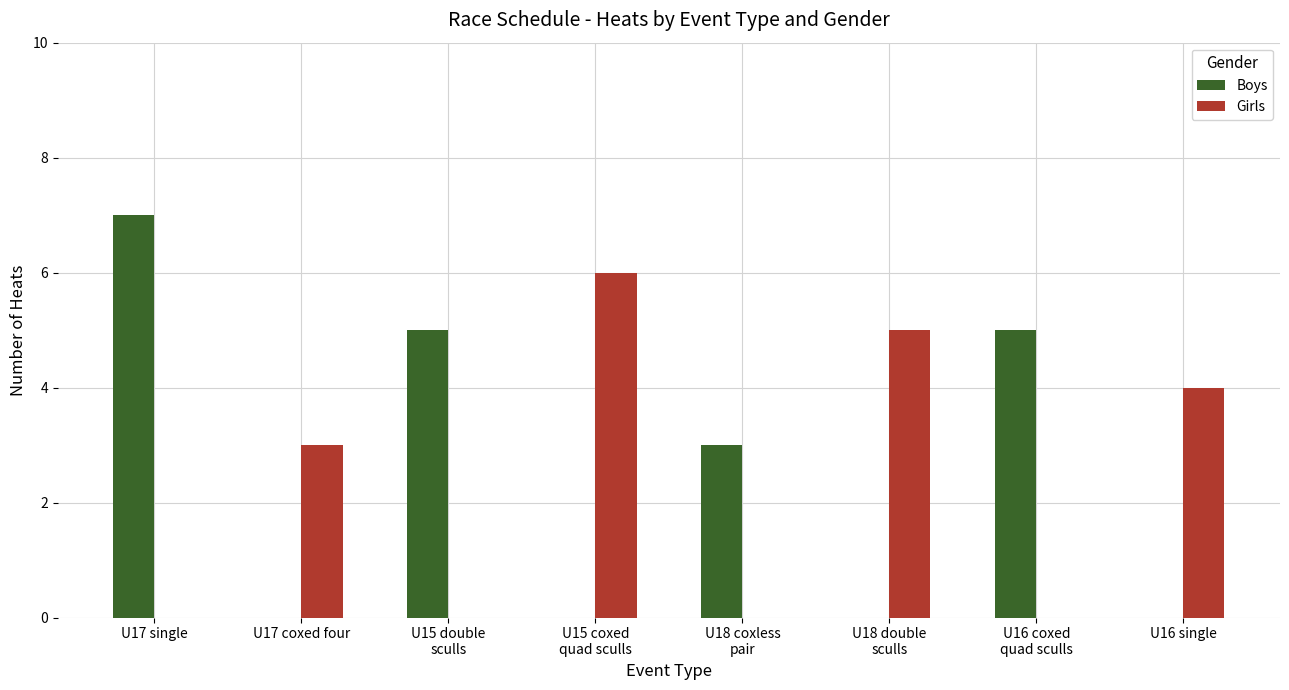

Are the bars horizontal?

No